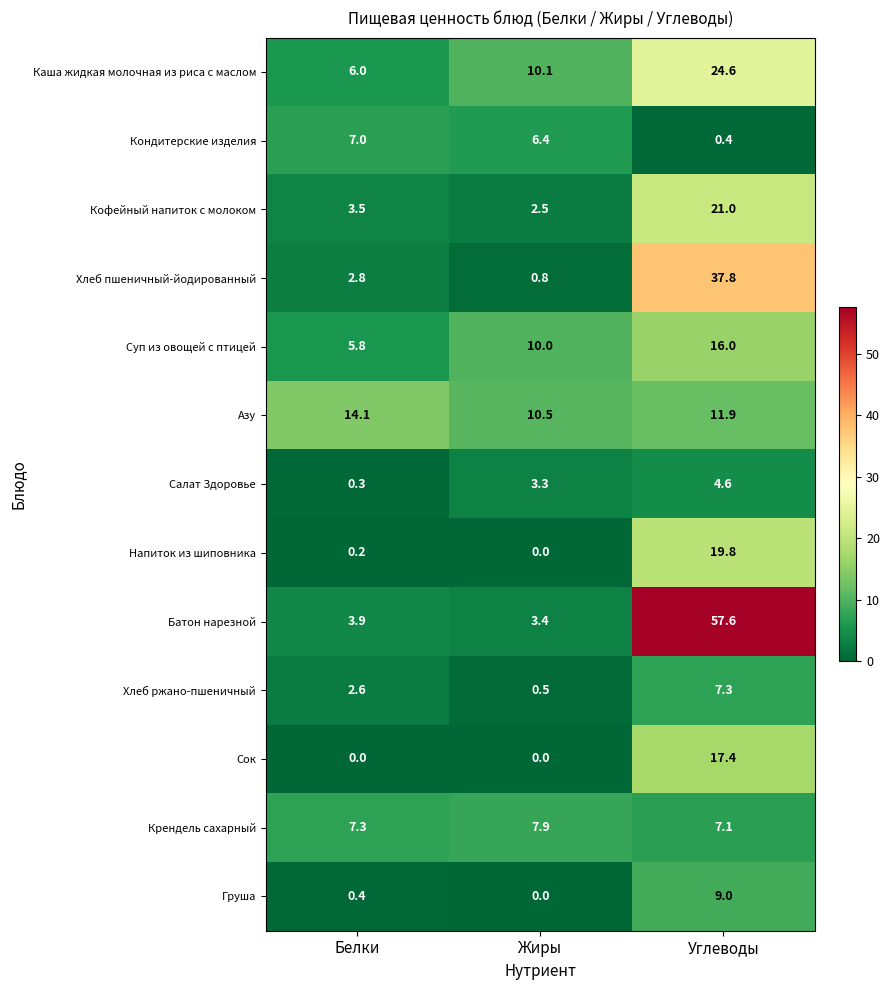

What is the approximate value of Каша жидкая молочная из риса с маслом at Жиры?

10.1